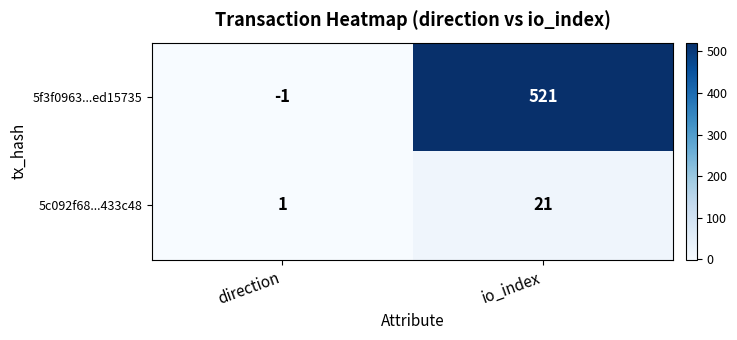

What is the sum of all 5f3f0963...ed15735 values?

520